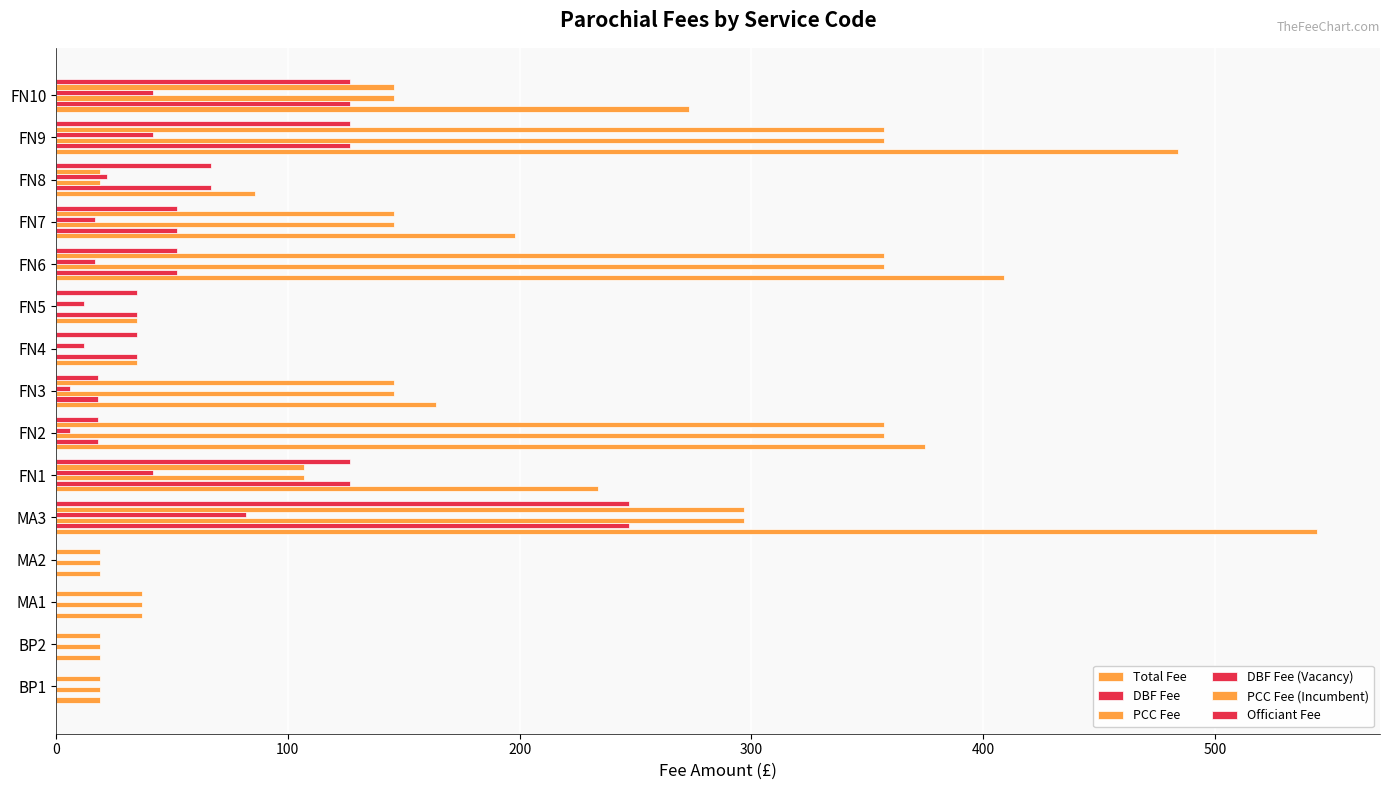

Are the bars horizontal?

Yes